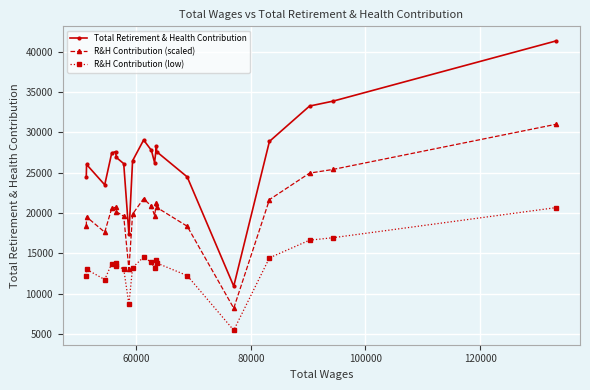

What is the highest value of the R&H Contribution (scaled) series?

31005.0